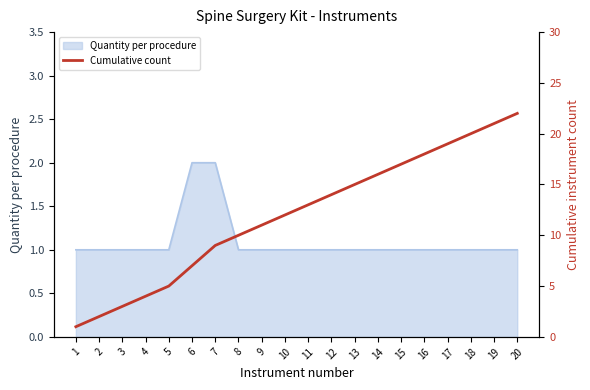

What is the maximum value shown in the chart?

22